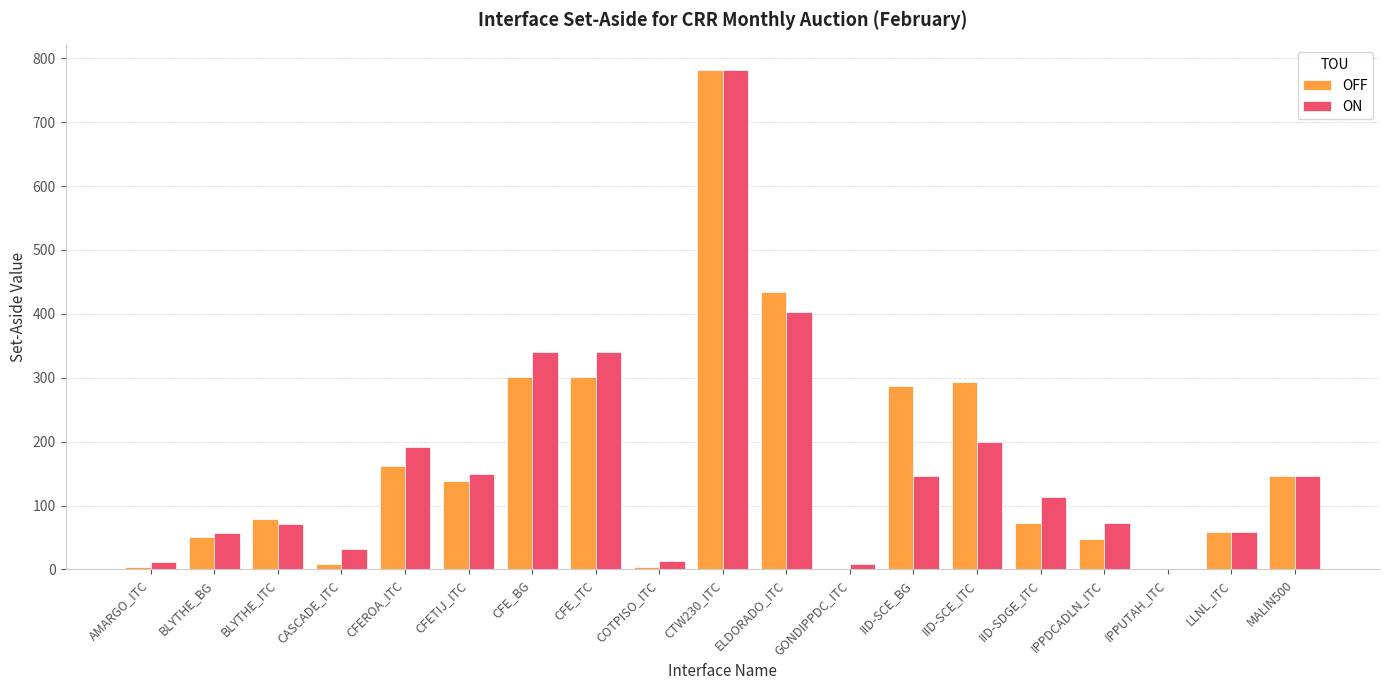

How many categories are shown in the chart?

19